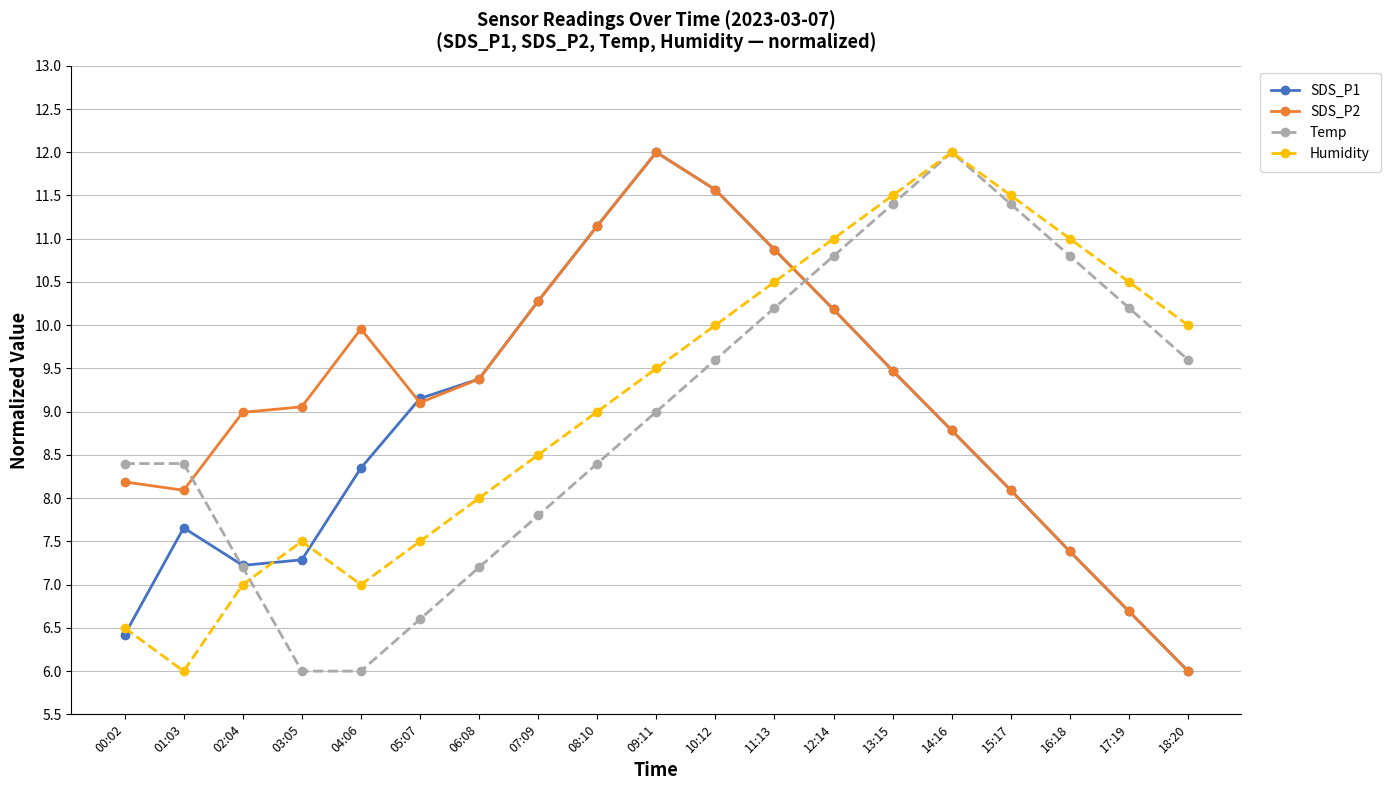

How many values in the SDS_P1 series are below 8?

7